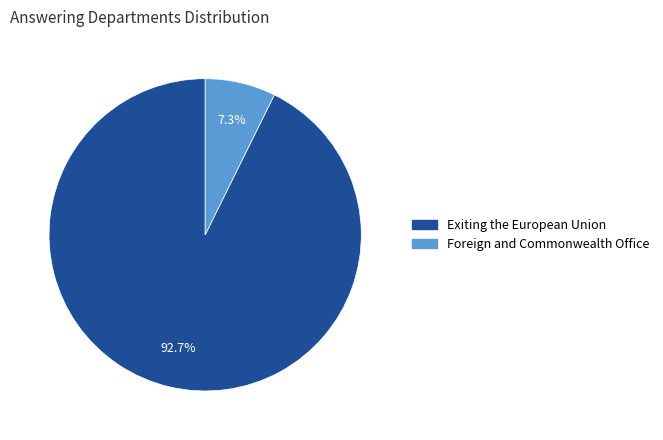

The Foreign and Commonwealth Office slice represents 7% of the pie. True or false?

True